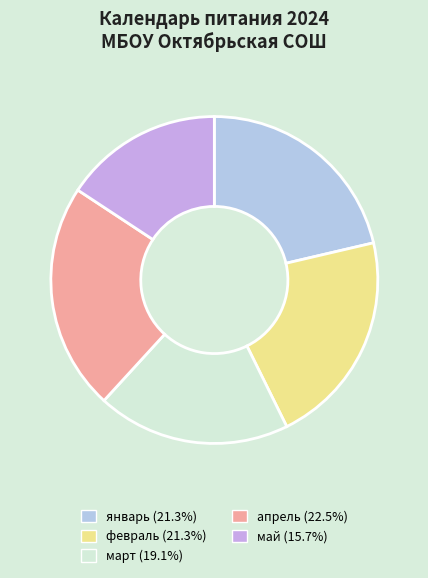

How many slices are in this pie chart?

5